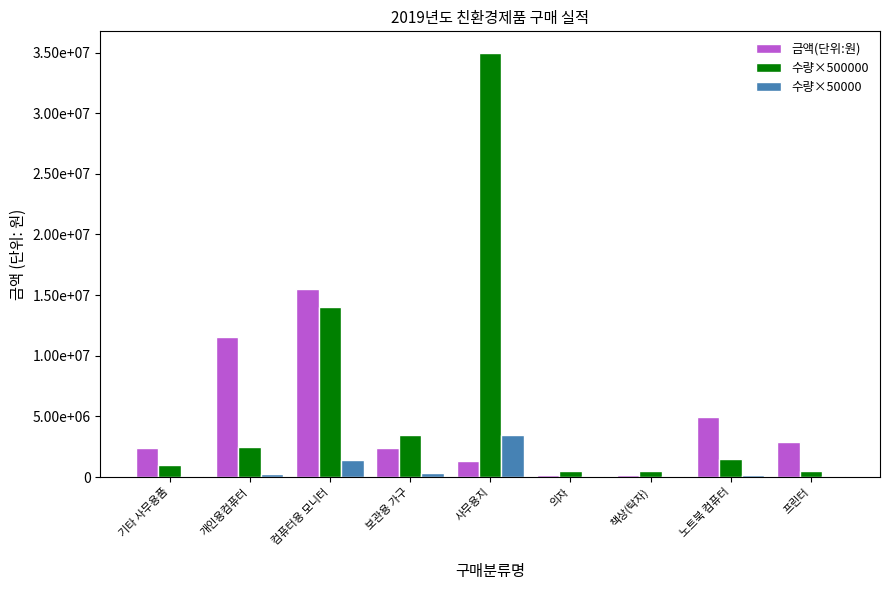

What are all the series names shown in the legend?

금액(단위:원), 수량×500000, 수량×50000